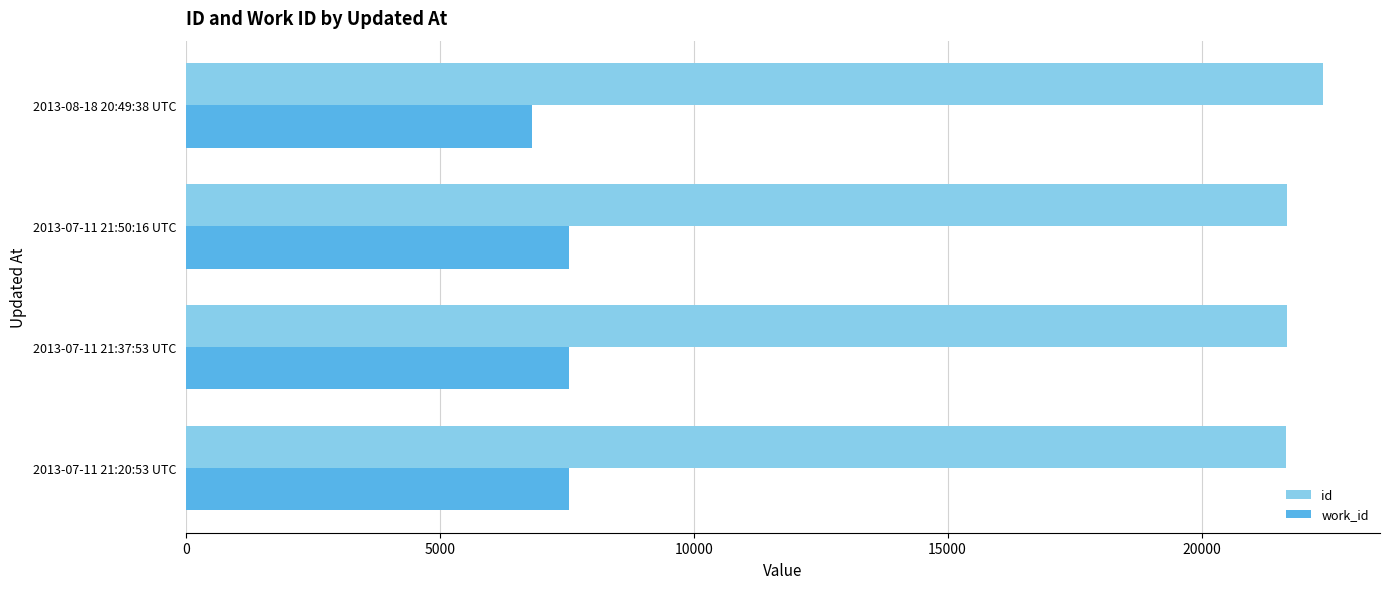

Which category has the lowest value across all series?

2013-08-18 20:49:38 UTC